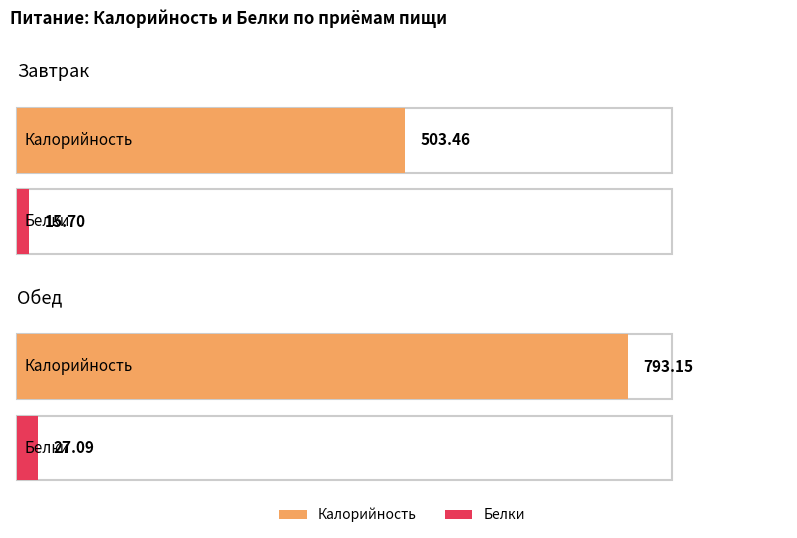

What is the lowest value of the Калорийность series?

503.5